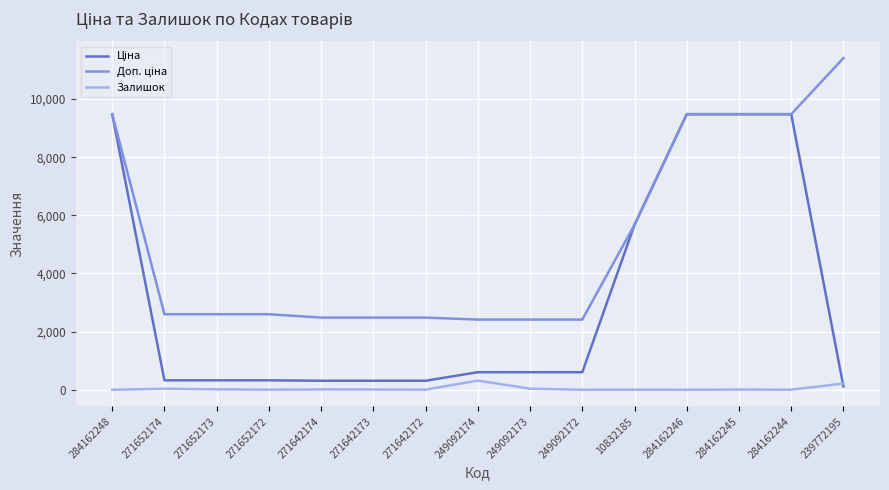

What is the highest value of the Залишок series?

316.0